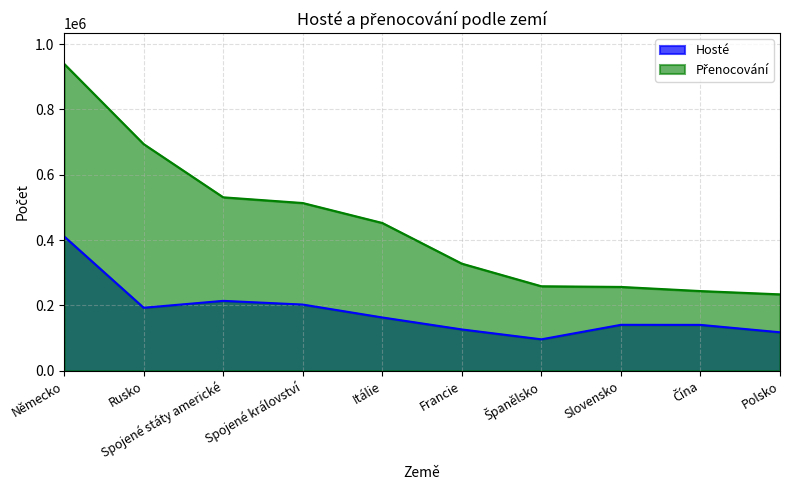

Reading left to right, transcribe all the data shown in this chart.

Hosté: Německo=411215	Rusko=192916	Spojené státy americké=213990	Spojené království=202651	Itálie=163143	Francie=126478	Španělsko=96224	Slovensko=140619	Čína=140425	Polsko=117798
Přenocování: Německo=939554	Rusko=693852	Spojené státy americké=530980	Spojené království=513521	Itálie=452442	Francie=327903	Španělsko=258668	Slovensko=256648	Čína=243981	Polsko=233889